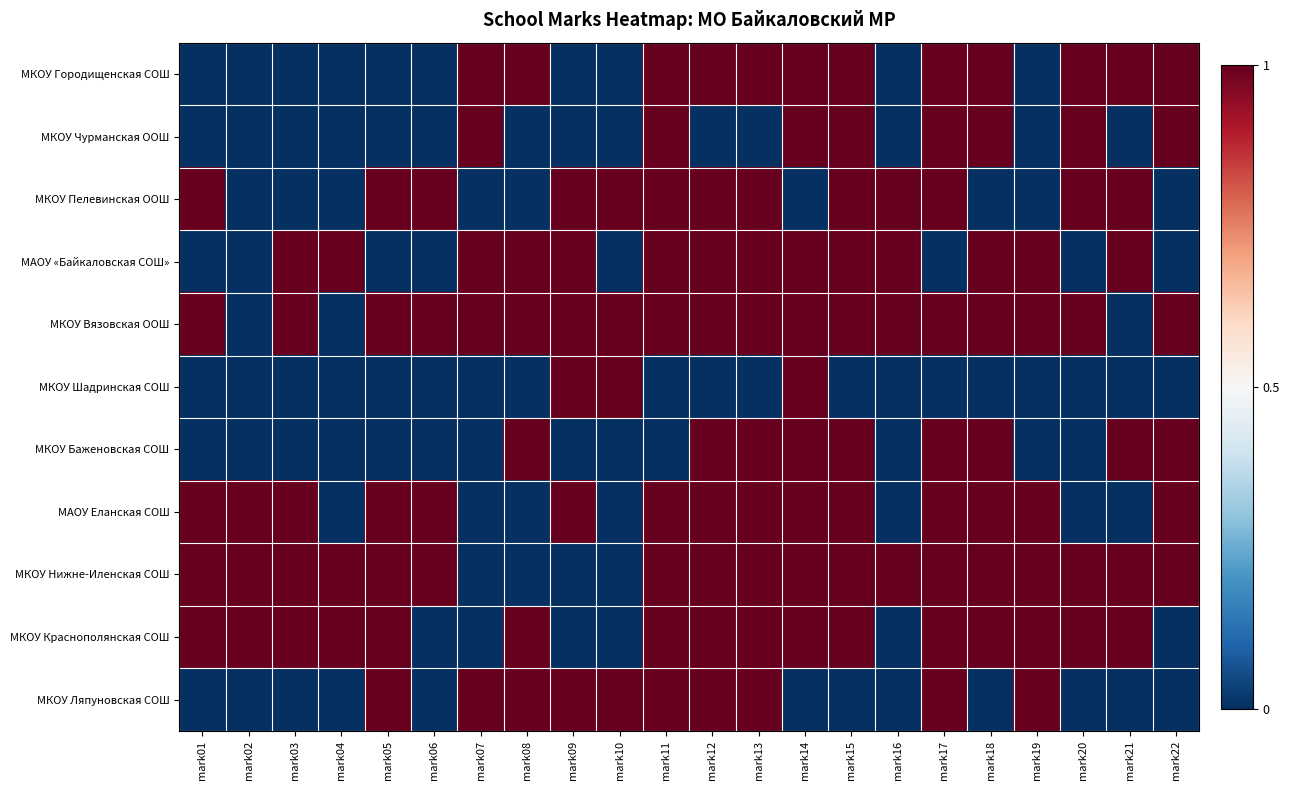

Which series has the largest total across all categories?

МКОУ Вязовская ООШ